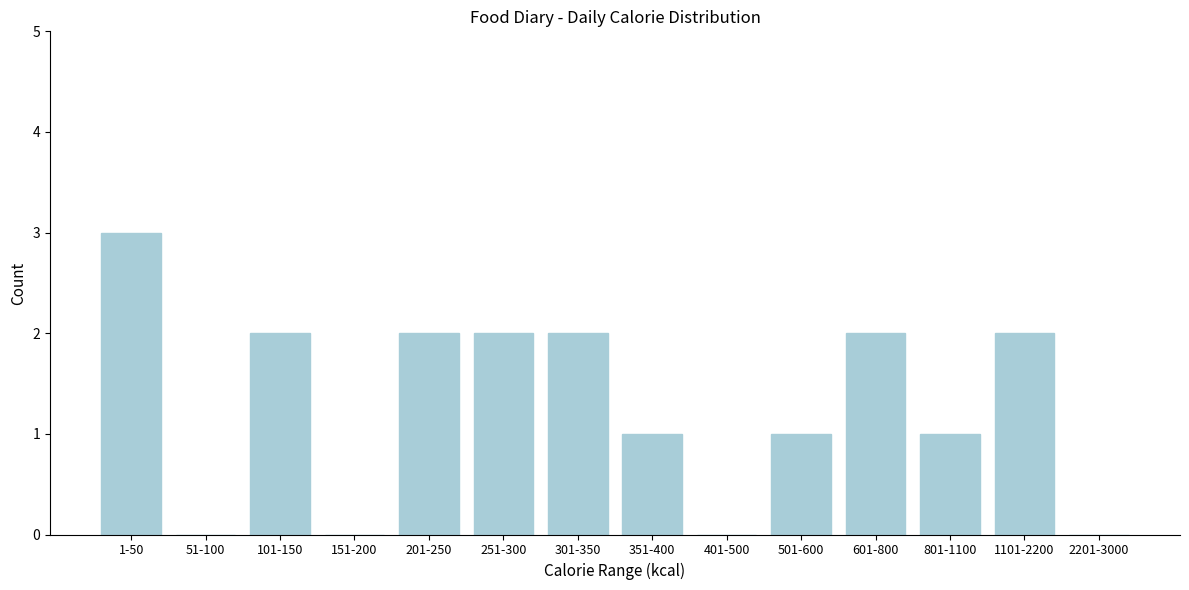

Reading right to left, list all the values displayed in this chart.

2201-3000=0	1101-2200=2	801-1100=1	601-800=2	501-600=1	401-500=0	351-400=1	301-350=2	251-300=2	201-250=2	151-200=0	101-150=2	51-100=0	1-50=3